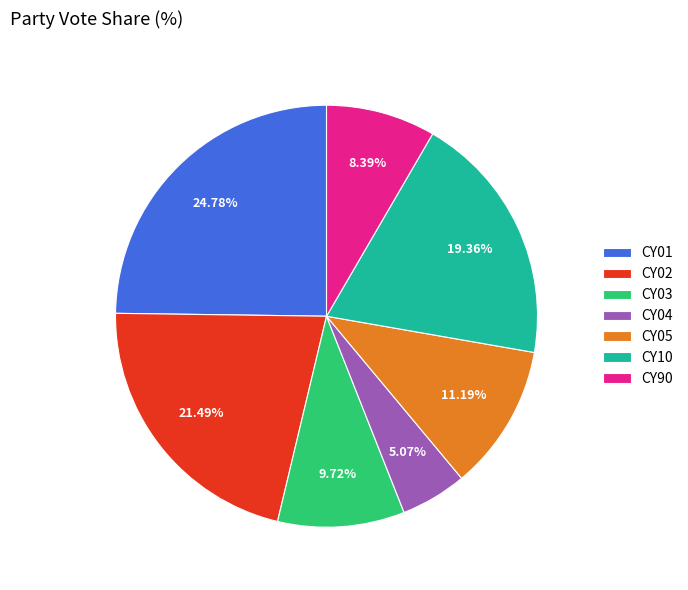

Is there any slice that represents more than half of the pie?

No